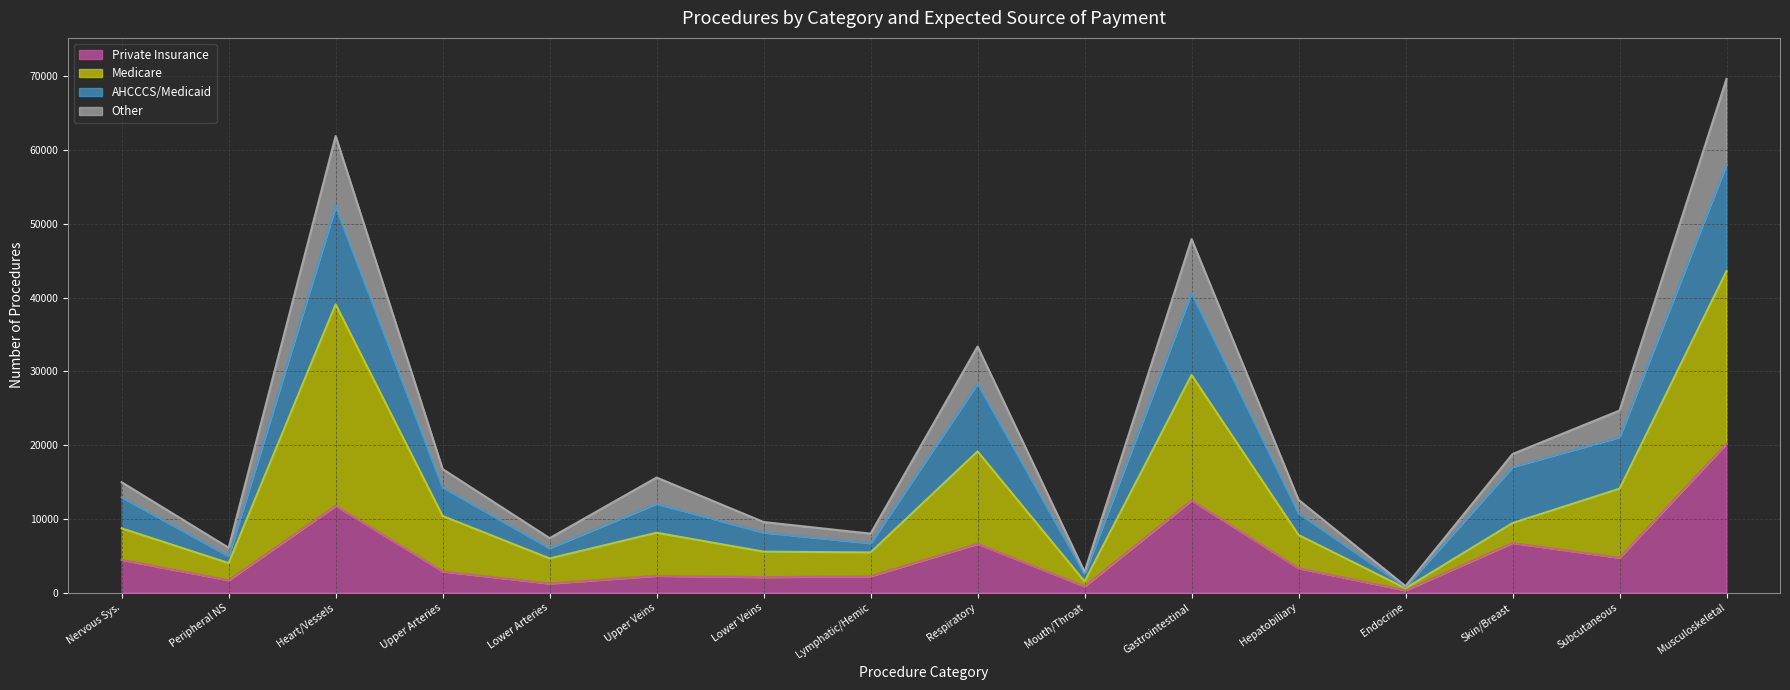

At which label does Other reach its peak?

Musculoskeletal